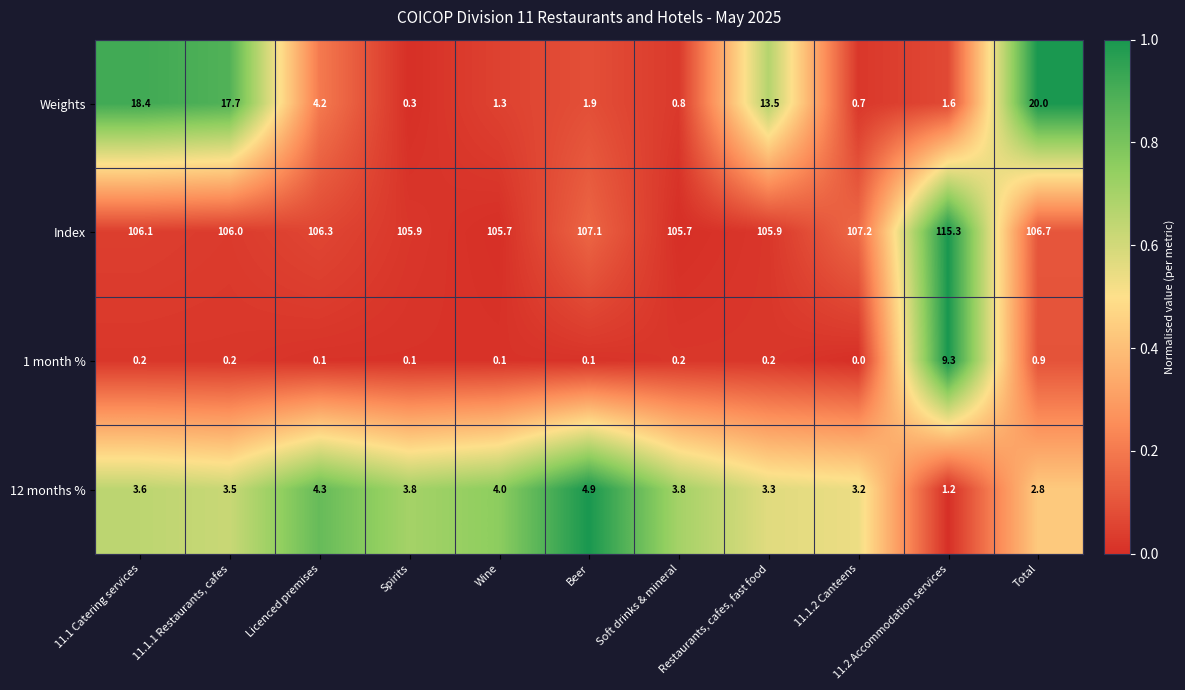

Is it true that 12 months % equals 1.4 at 11.1.2 Canteens?

False